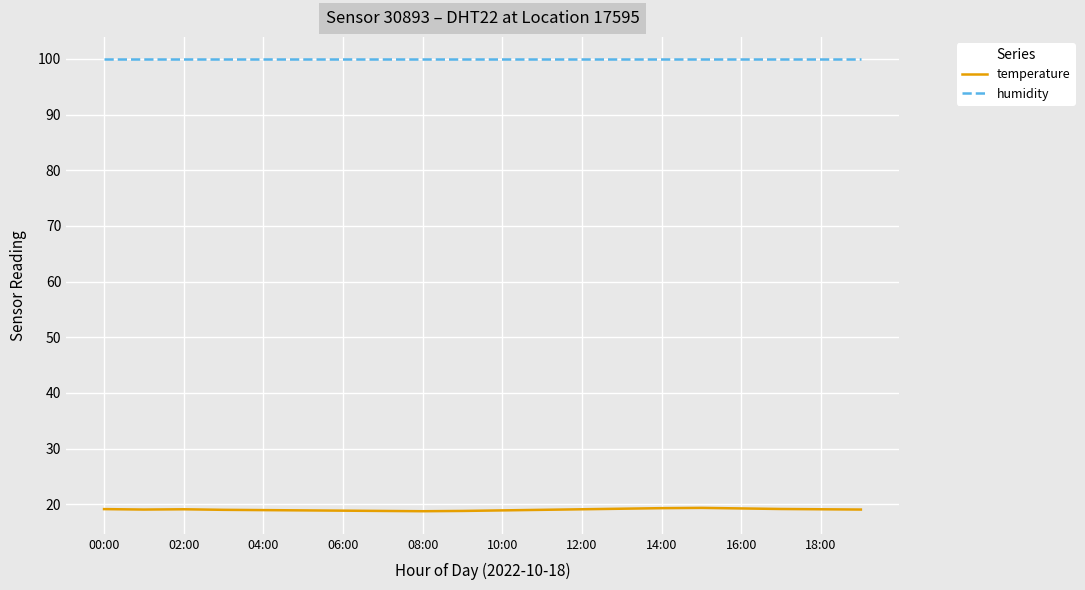

How many lines are shown in the chart?

2